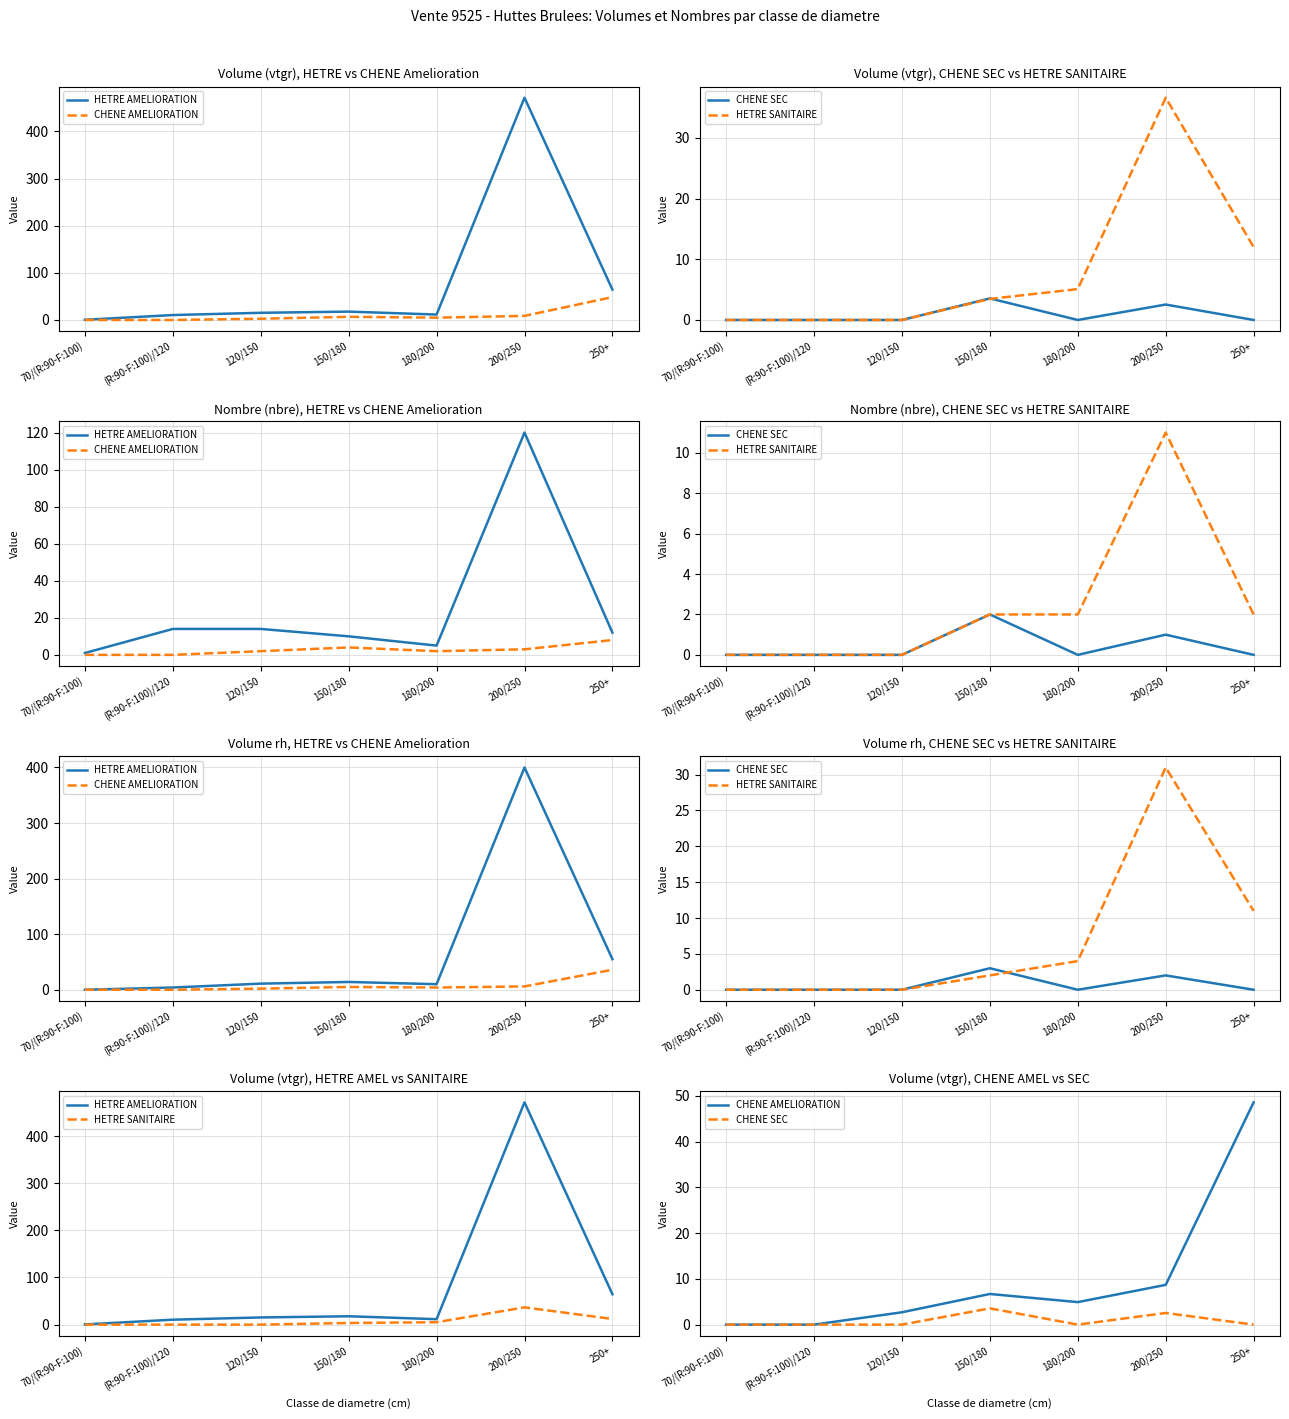

In HETRE SANITAIRE, how many points are higher than both neighbors (excluding endpoints)?

1